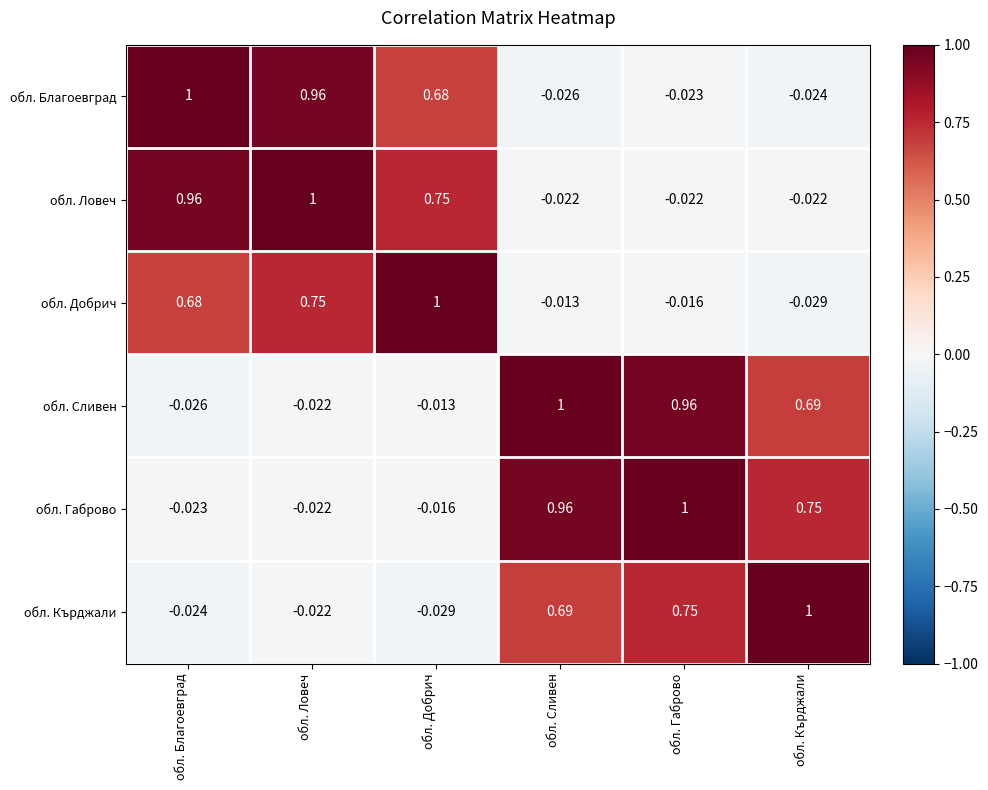

Between обл. Сливен and обл. Габрово, which series saw the biggest shift?

обл. Кърджали